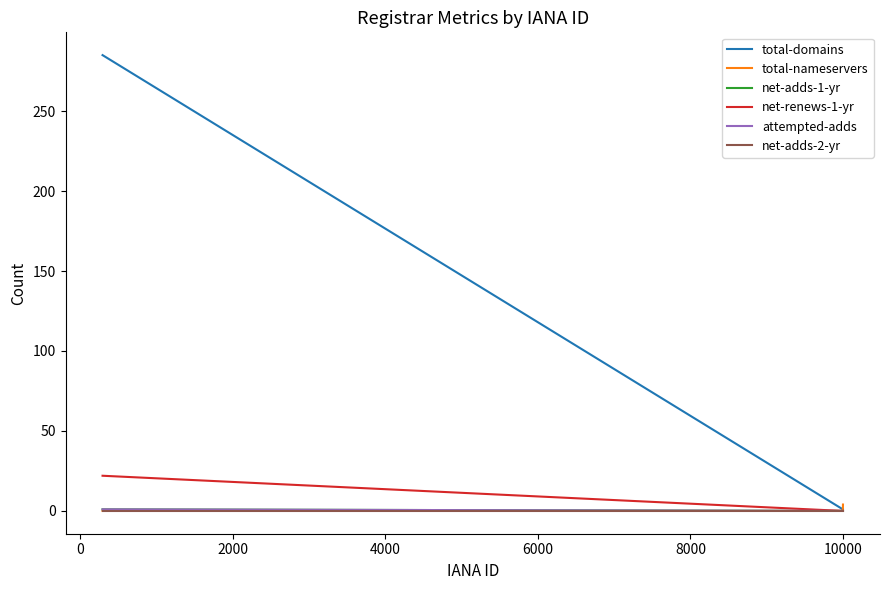

What is the maximum value for attempted-adds?

1